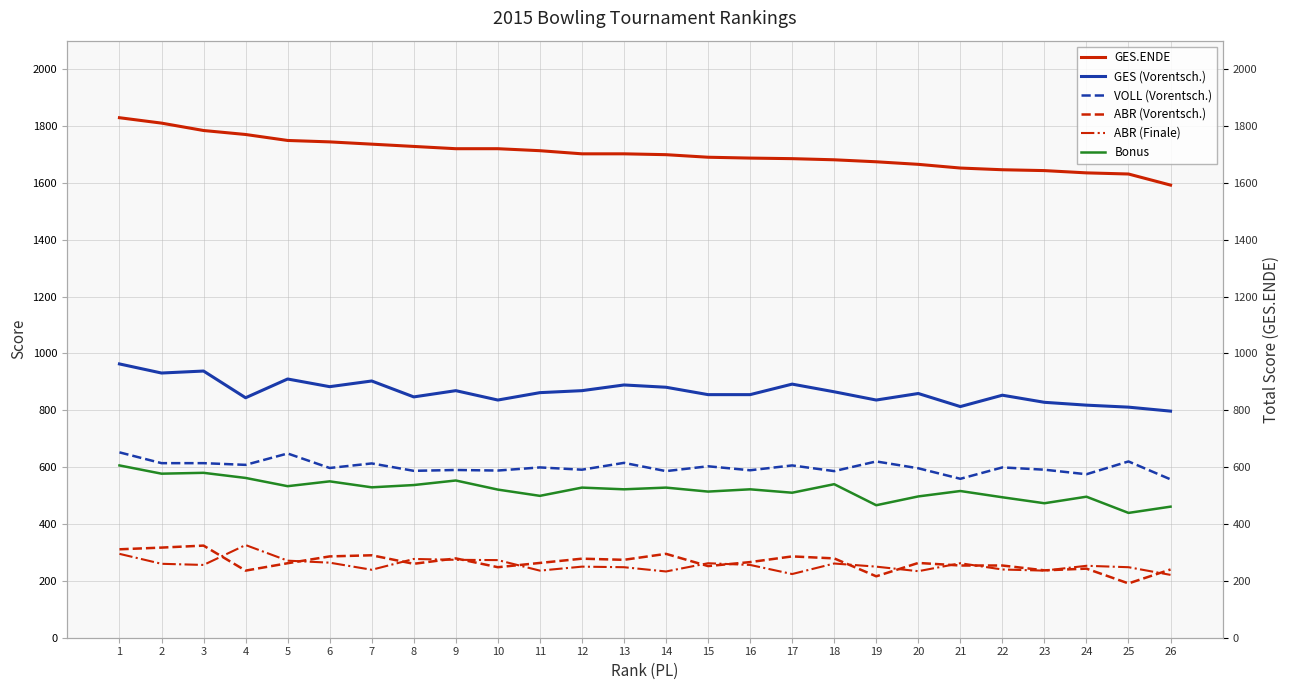

Which category has the highest value across all series?

1